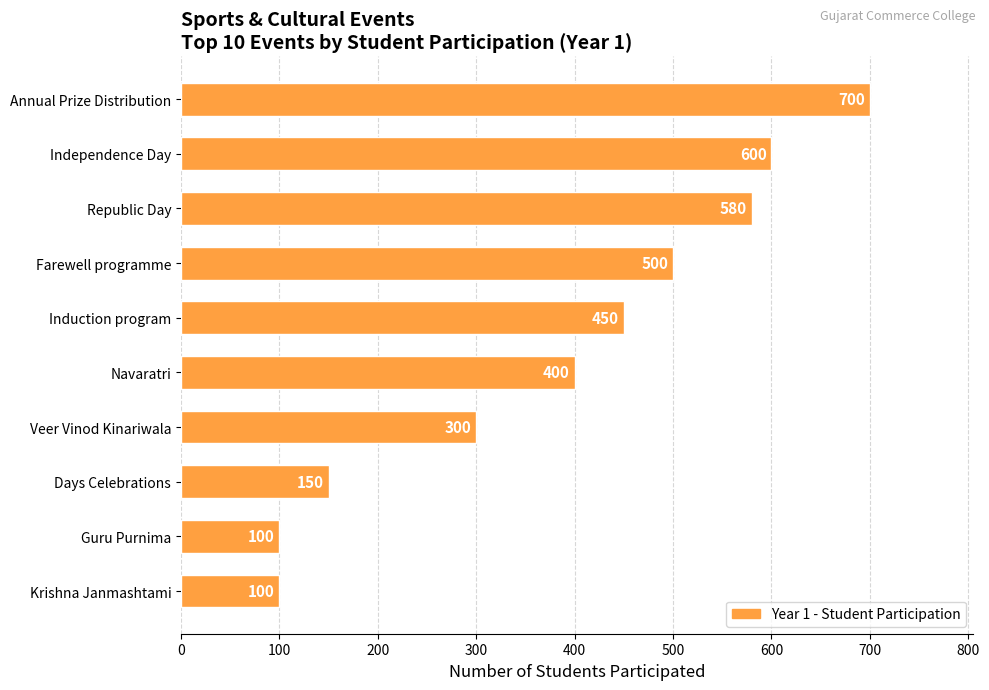

Reading bottom to top, what are all the values shown in this chart?

Krishna Janmashtami=100	Guru Purnima=100	Days Celebrations=150	Veer Vinod Kinariwala=300	Navaratri=400	Induction program=450	Farewell programme=500	Republic Day=580	Independence Day=600	Annual Prize Distribution=700